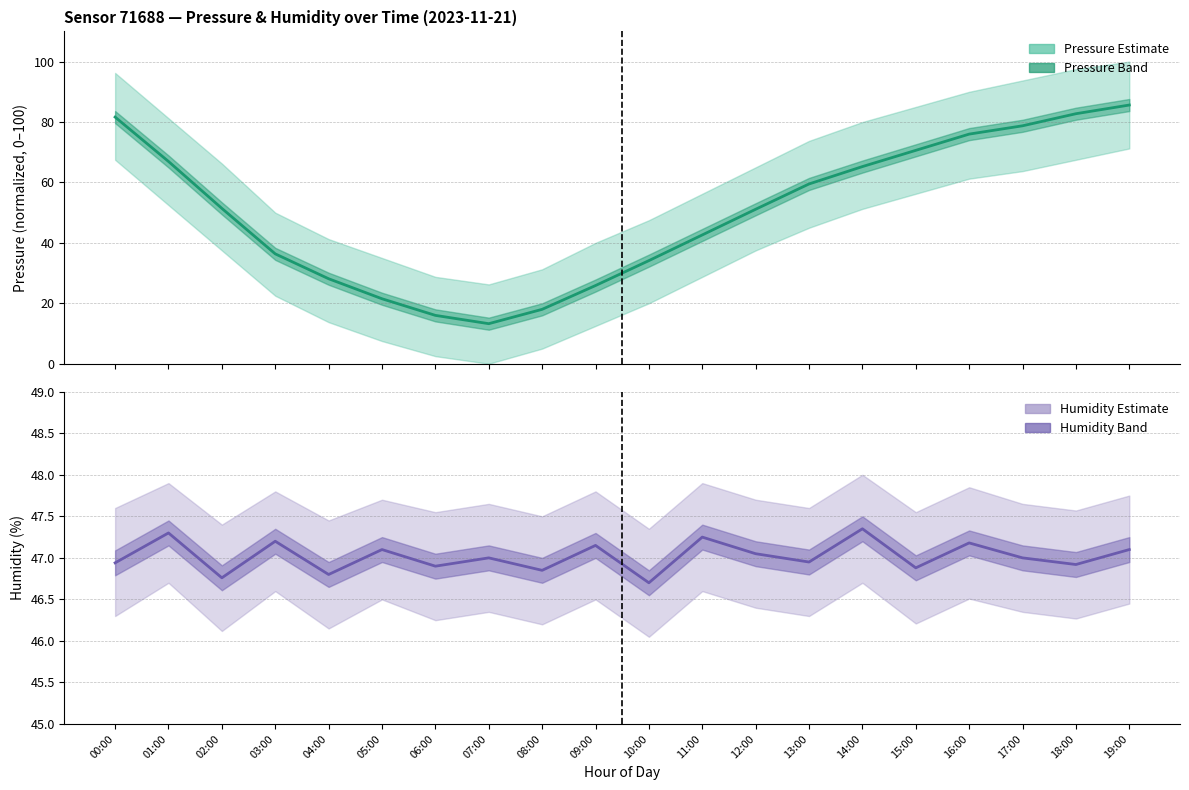

True or false: pressure and humidity cross at least once.

True